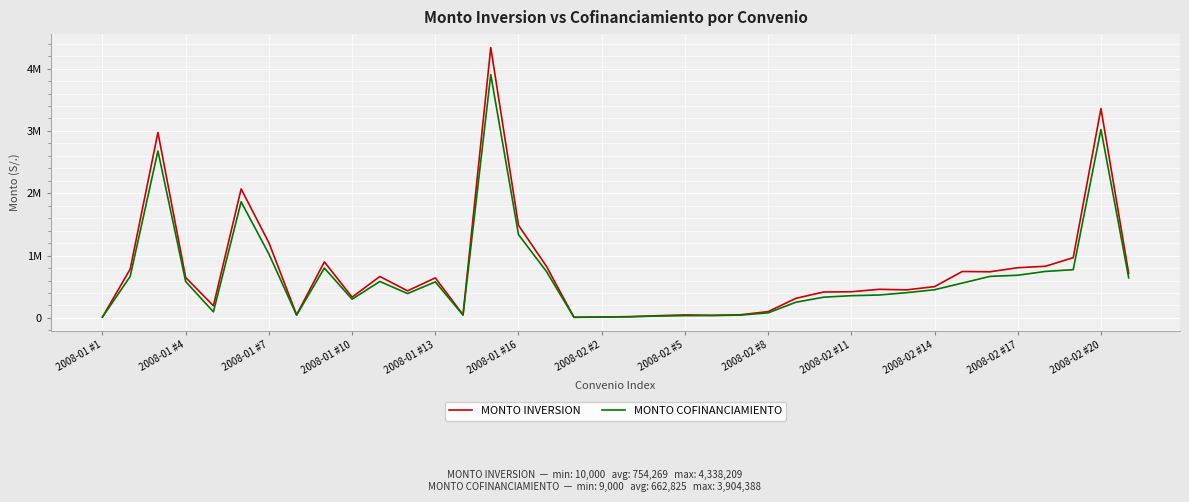

True or false: MONTO INVERSION and MONTO COFINANCIAMIENTO cross at least once.

False